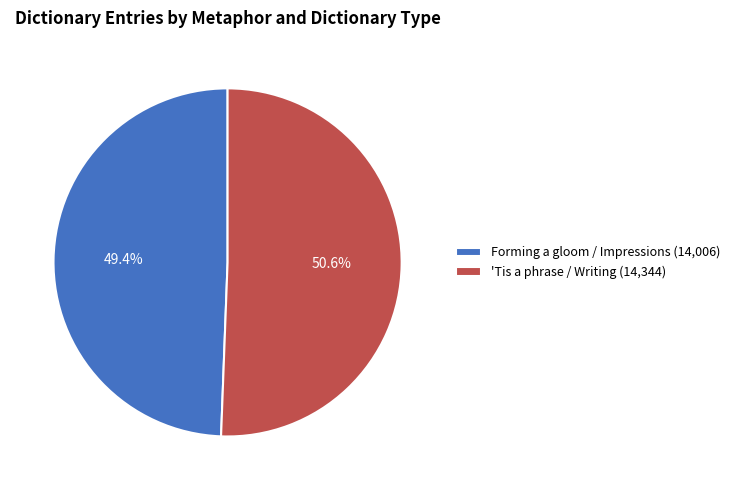

Rank the categories by value from highest to lowest.

'Tis a phrase / Writing, Forming a gloom / Impressions